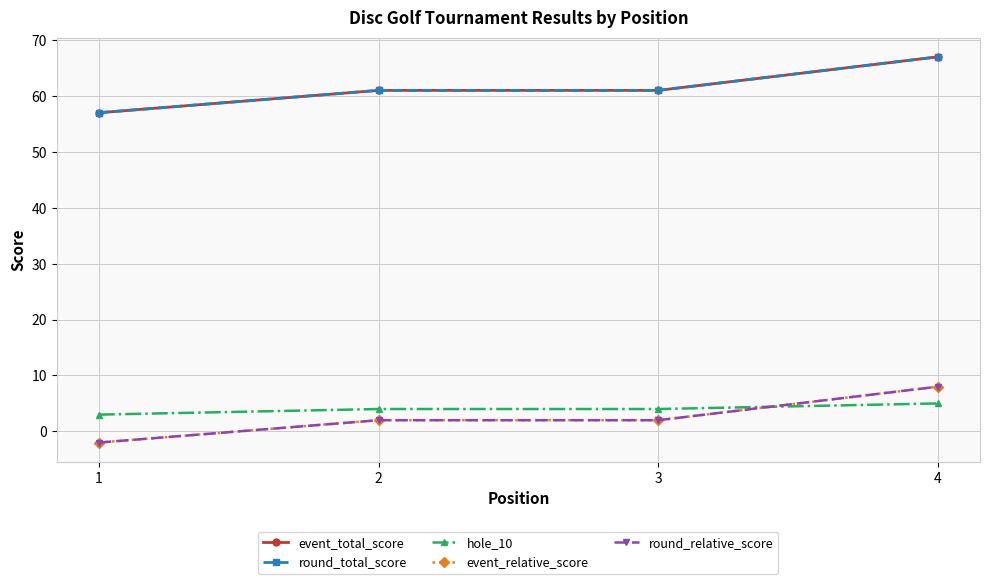

At which label does round_total_score first exceed 61?

4